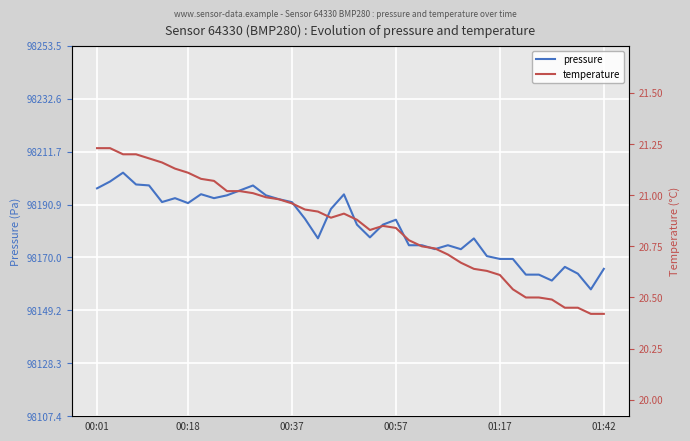

What are all the series names shown in the legend?

pressure, temperature